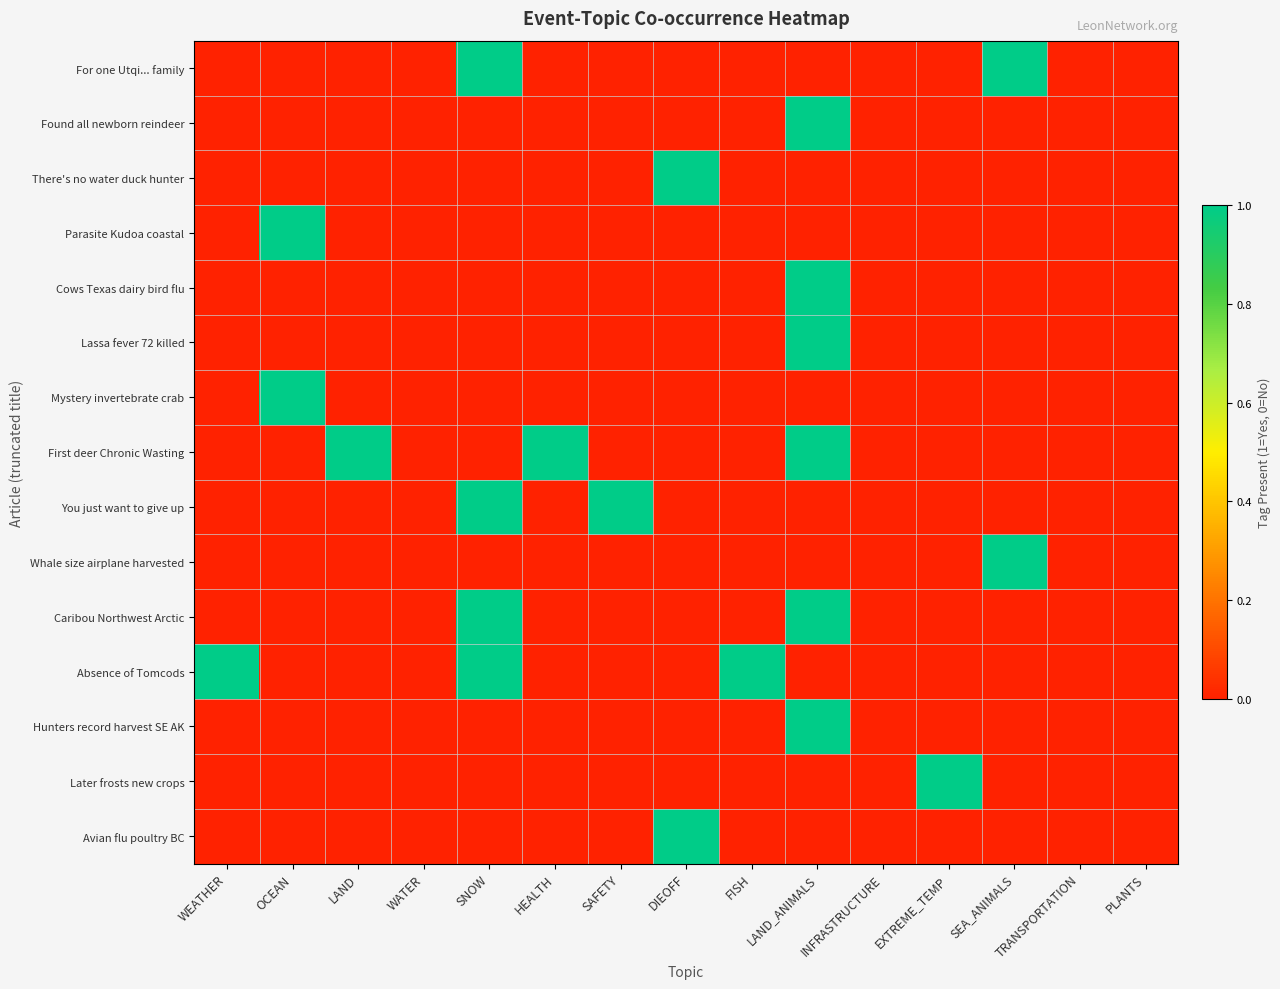

Reading left to right, what are all the values shown in this chart?

For one Utqi... family: WEATHER=0	OCEAN=0	LAND=0	WATER=0	SNOW=1	HEALTH=0	SAFETY=0	DIEOFF=0	FISH=0	LAND_ANIMALS=0	INFRASTRUCTURE=0	EXTREME_TEMP=0	SEA_ANIMALS=1	TRANSPORTATION=0	PLANTS=0
Found all newborn reindeer: WEATHER=0	OCEAN=0	LAND=0	WATER=0	SNOW=0	HEALTH=0	SAFETY=0	DIEOFF=0	FISH=0	LAND_ANIMALS=1	INFRASTRUCTURE=0	EXTREME_TEMP=0	SEA_ANIMALS=0	TRANSPORTATION=0	PLANTS=0
There's no water duck hunter: WEATHER=0	OCEAN=0	LAND=0	WATER=0	SNOW=0	HEALTH=0	SAFETY=0	DIEOFF=1	FISH=0	LAND_ANIMALS=0	INFRASTRUCTURE=0	EXTREME_TEMP=0	SEA_ANIMALS=0	TRANSPORTATION=0	PLANTS=0
Parasite Kudoa coastal: WEATHER=0	OCEAN=1	LAND=0	WATER=0	SNOW=0	HEALTH=0	SAFETY=0	DIEOFF=0	FISH=0	LAND_ANIMALS=0	INFRASTRUCTURE=0	EXTREME_TEMP=0	SEA_ANIMALS=0	TRANSPORTATION=0	PLANTS=0
Cows Texas dairy bird flu: WEATHER=0	OCEAN=0	LAND=0	WATER=0	SNOW=0	HEALTH=0	SAFETY=0	DIEOFF=0	FISH=0	LAND_ANIMALS=1	INFRASTRUCTURE=0	EXTREME_TEMP=0	SEA_ANIMALS=0	TRANSPORTATION=0	PLANTS=0
Lassa fever 72 killed: WEATHER=0	OCEAN=0	LAND=0	WATER=0	SNOW=0	HEALTH=0	SAFETY=0	DIEOFF=0	FISH=0	LAND_ANIMALS=1	INFRASTRUCTURE=0	EXTREME_TEMP=0	SEA_ANIMALS=0	TRANSPORTATION=0	PLANTS=0
Mystery invertebrate crab: WEATHER=0	OCEAN=1	LAND=0	WATER=0	SNOW=0	HEALTH=0	SAFETY=0	DIEOFF=0	FISH=0	LAND_ANIMALS=0	INFRASTRUCTURE=0	EXTREME_TEMP=0	SEA_ANIMALS=0	TRANSPORTATION=0	PLANTS=0
First deer Chronic Wasting: WEATHER=0	OCEAN=0	LAND=1	WATER=0	SNOW=0	HEALTH=1	SAFETY=0	DIEOFF=0	FISH=0	LAND_ANIMALS=1	INFRASTRUCTURE=0	EXTREME_TEMP=0	SEA_ANIMALS=0	TRANSPORTATION=0	PLANTS=0
You just want to give up: WEATHER=0	OCEAN=0	LAND=0	WATER=0	SNOW=1	HEALTH=0	SAFETY=1	DIEOFF=0	FISH=0	LAND_ANIMALS=0	INFRASTRUCTURE=0	EXTREME_TEMP=0	SEA_ANIMALS=0	TRANSPORTATION=0	PLANTS=0
Whale size airplane harvested: WEATHER=0	OCEAN=0	LAND=0	WATER=0	SNOW=0	HEALTH=0	SAFETY=0	DIEOFF=0	FISH=0	LAND_ANIMALS=0	INFRASTRUCTURE=0	EXTREME_TEMP=0	SEA_ANIMALS=1	TRANSPORTATION=0	PLANTS=0
Caribou Northwest Arctic: WEATHER=0	OCEAN=0	LAND=0	WATER=0	SNOW=1	HEALTH=0	SAFETY=0	DIEOFF=0	FISH=0	LAND_ANIMALS=1	INFRASTRUCTURE=0	EXTREME_TEMP=0	SEA_ANIMALS=0	TRANSPORTATION=0	PLANTS=0
Absence of Tomcods: WEATHER=1	OCEAN=0	LAND=0	WATER=0	SNOW=1	HEALTH=0	SAFETY=0	DIEOFF=0	FISH=1	LAND_ANIMALS=0	INFRASTRUCTURE=0	EXTREME_TEMP=0	SEA_ANIMALS=0	TRANSPORTATION=0	PLANTS=0
Hunters record harvest SE AK: WEATHER=0	OCEAN=0	LAND=0	WATER=0	SNOW=0	HEALTH=0	SAFETY=0	DIEOFF=0	FISH=0	LAND_ANIMALS=1	INFRASTRUCTURE=0	EXTREME_TEMP=0	SEA_ANIMALS=0	TRANSPORTATION=0	PLANTS=0
Later frosts new crops: WEATHER=0	OCEAN=0	LAND=0	WATER=0	SNOW=0	HEALTH=0	SAFETY=0	DIEOFF=0	FISH=0	LAND_ANIMALS=0	INFRASTRUCTURE=0	EXTREME_TEMP=1	SEA_ANIMALS=0	TRANSPORTATION=0	PLANTS=0
Avian flu poultry BC: WEATHER=0	OCEAN=0	LAND=0	WATER=0	SNOW=0	HEALTH=0	SAFETY=0	DIEOFF=1	FISH=0	LAND_ANIMALS=0	INFRASTRUCTURE=0	EXTREME_TEMP=0	SEA_ANIMALS=0	TRANSPORTATION=0	PLANTS=0